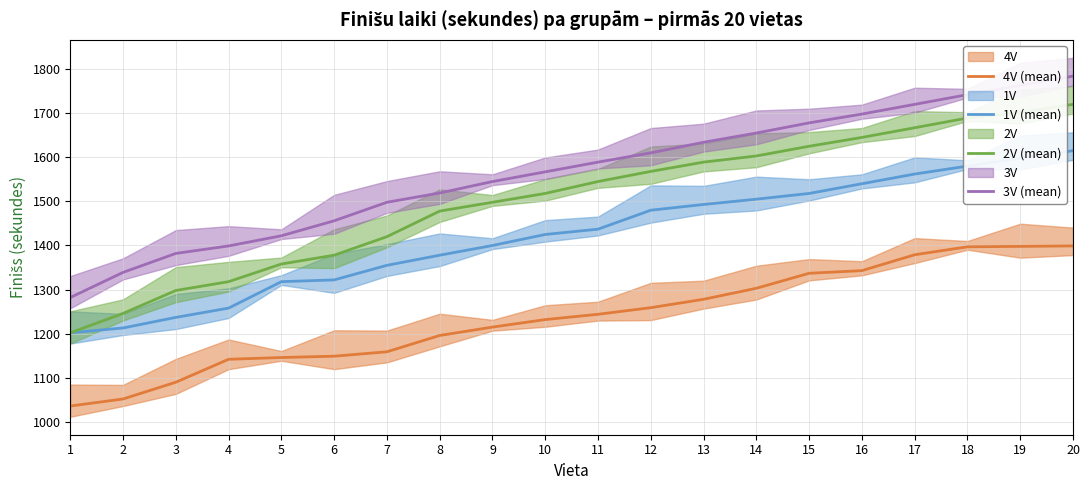

Which category has the highest value in the 4V (mean) series?

20